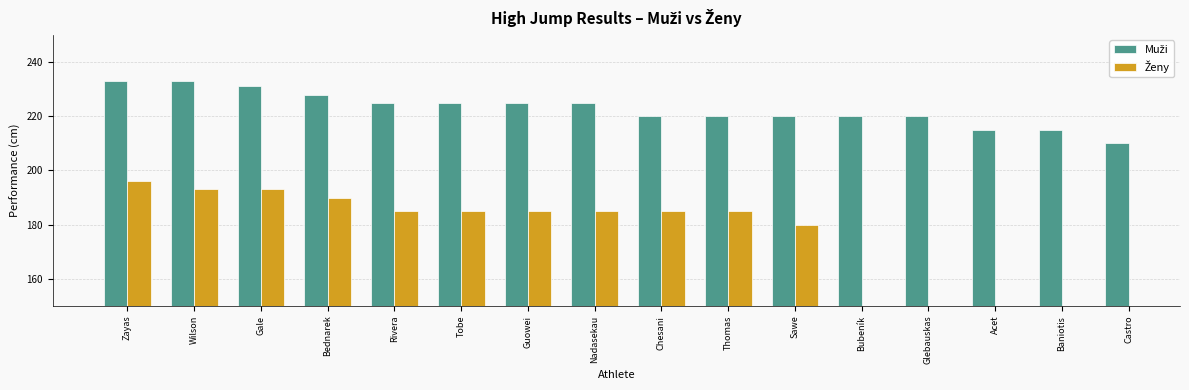

What is the maximum value for Muži?

233.0